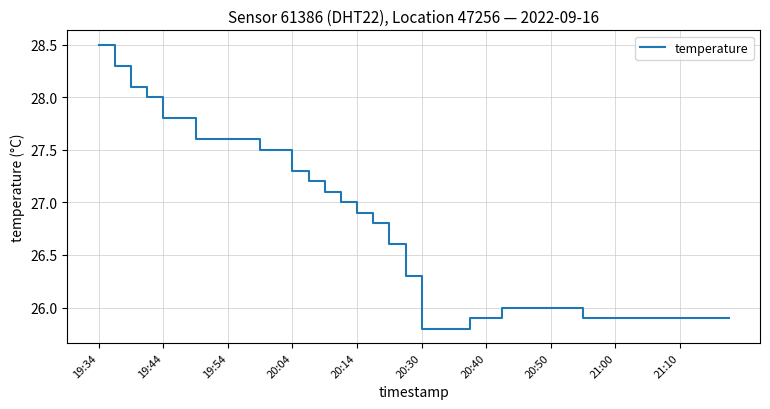

What is the sum of all values?

1067.3